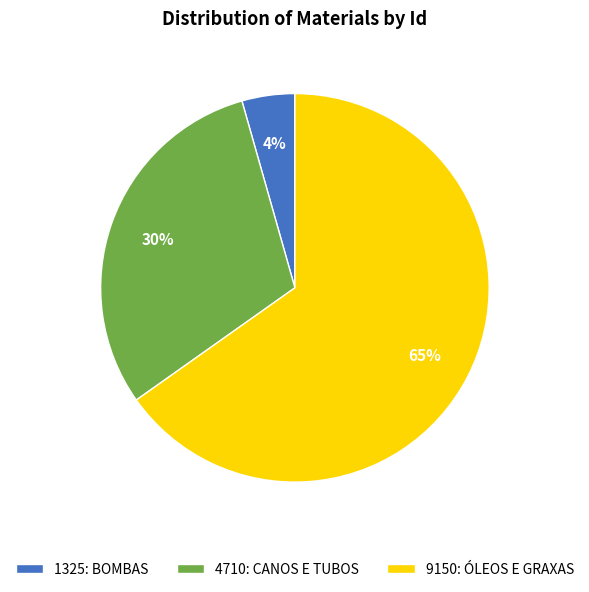

Which category accounts for the majority?

9150: ÓLEOS E GRAXAS